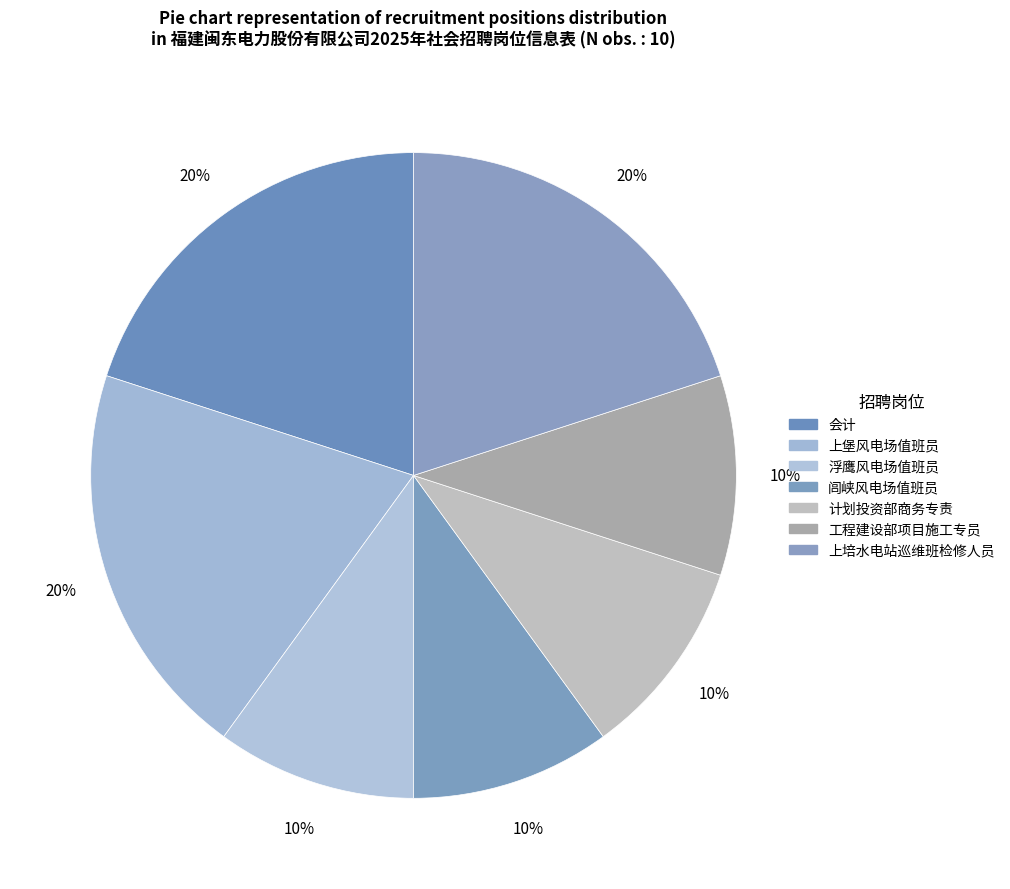

How many segments does this pie chart have?

7